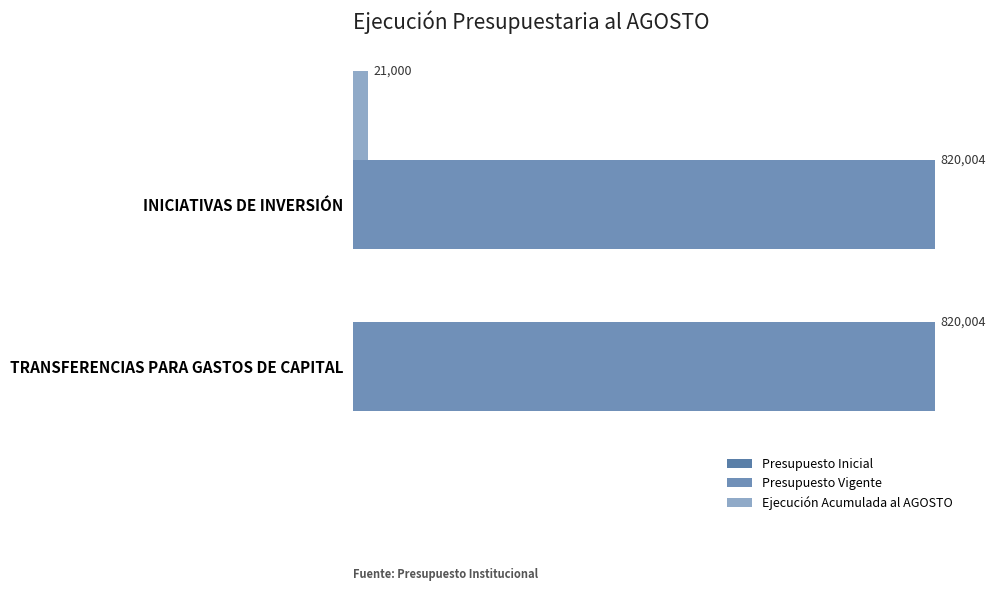

What are all the series names shown in the legend?

Presupuesto Inicial, Presupuesto Vigente, Ejecución Acumulada al AGOSTO